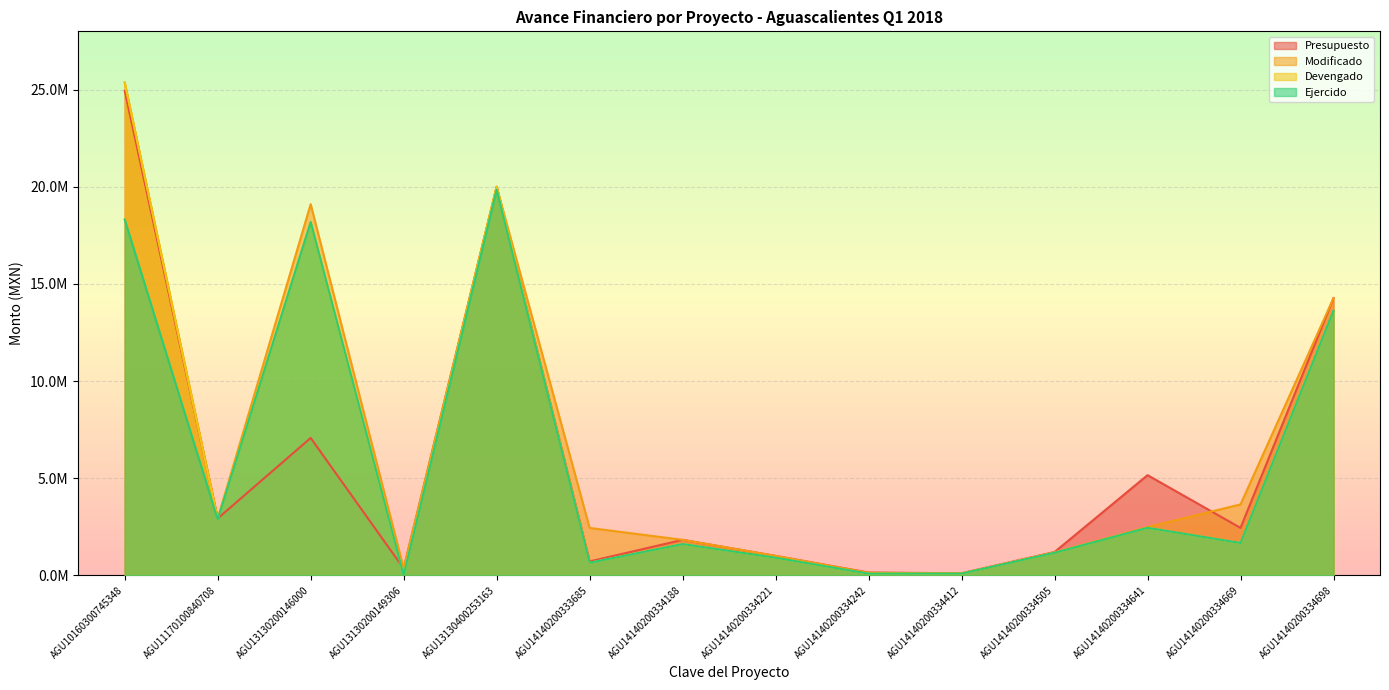

How many lines are shown in the chart?

4